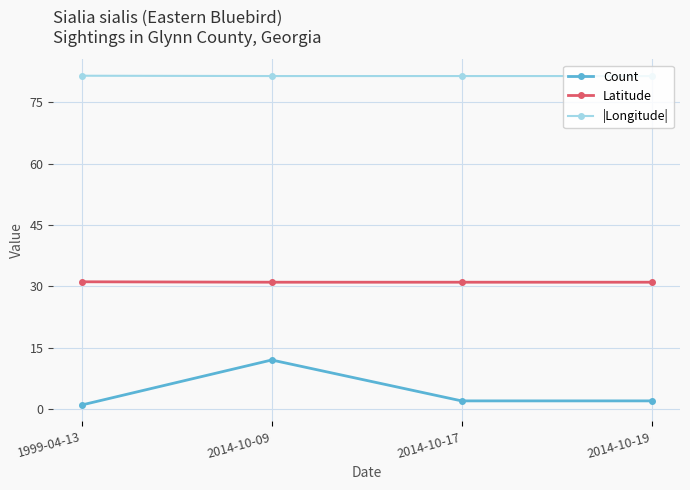

Count the number of data series in this chart.

3